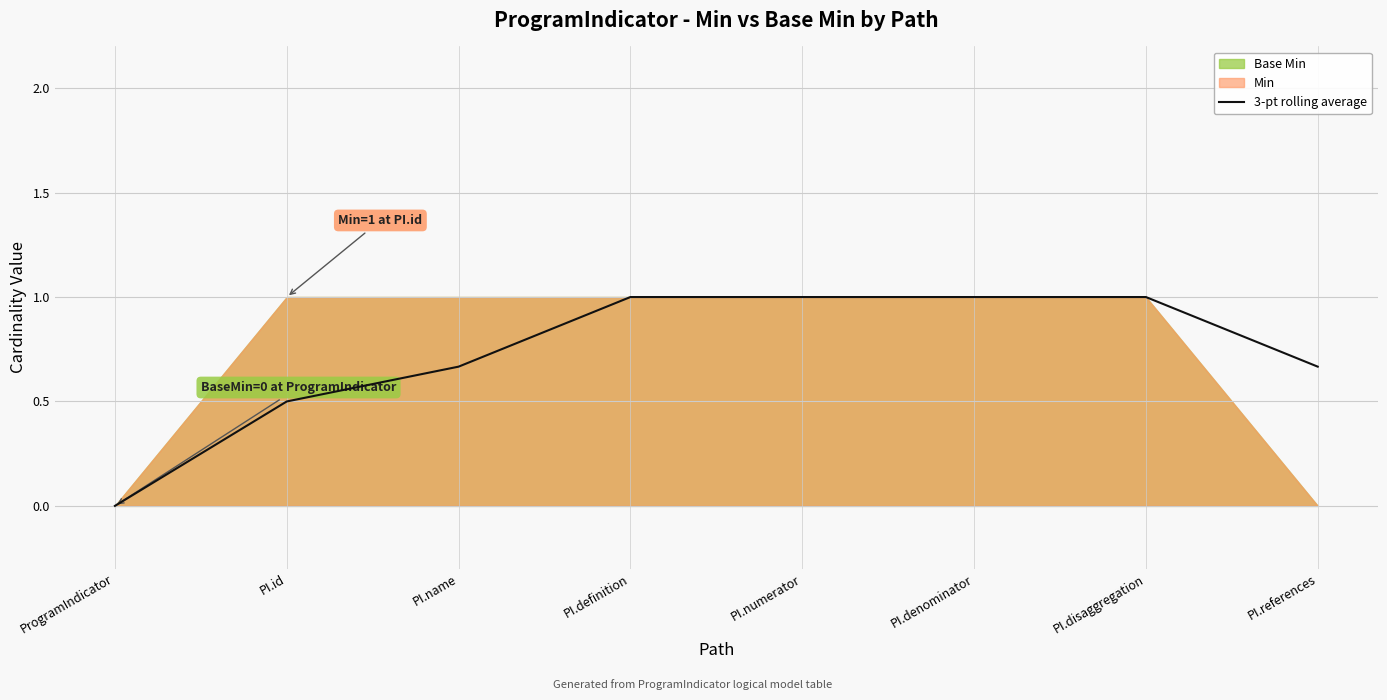

What is the value of the 4th point from the left?

1.0